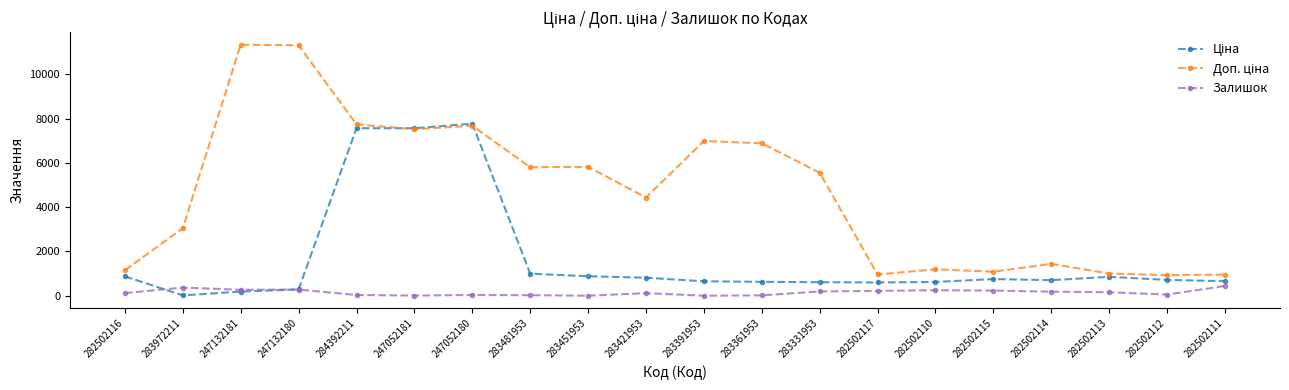

What is the label of the 14th point from the right?

247052180